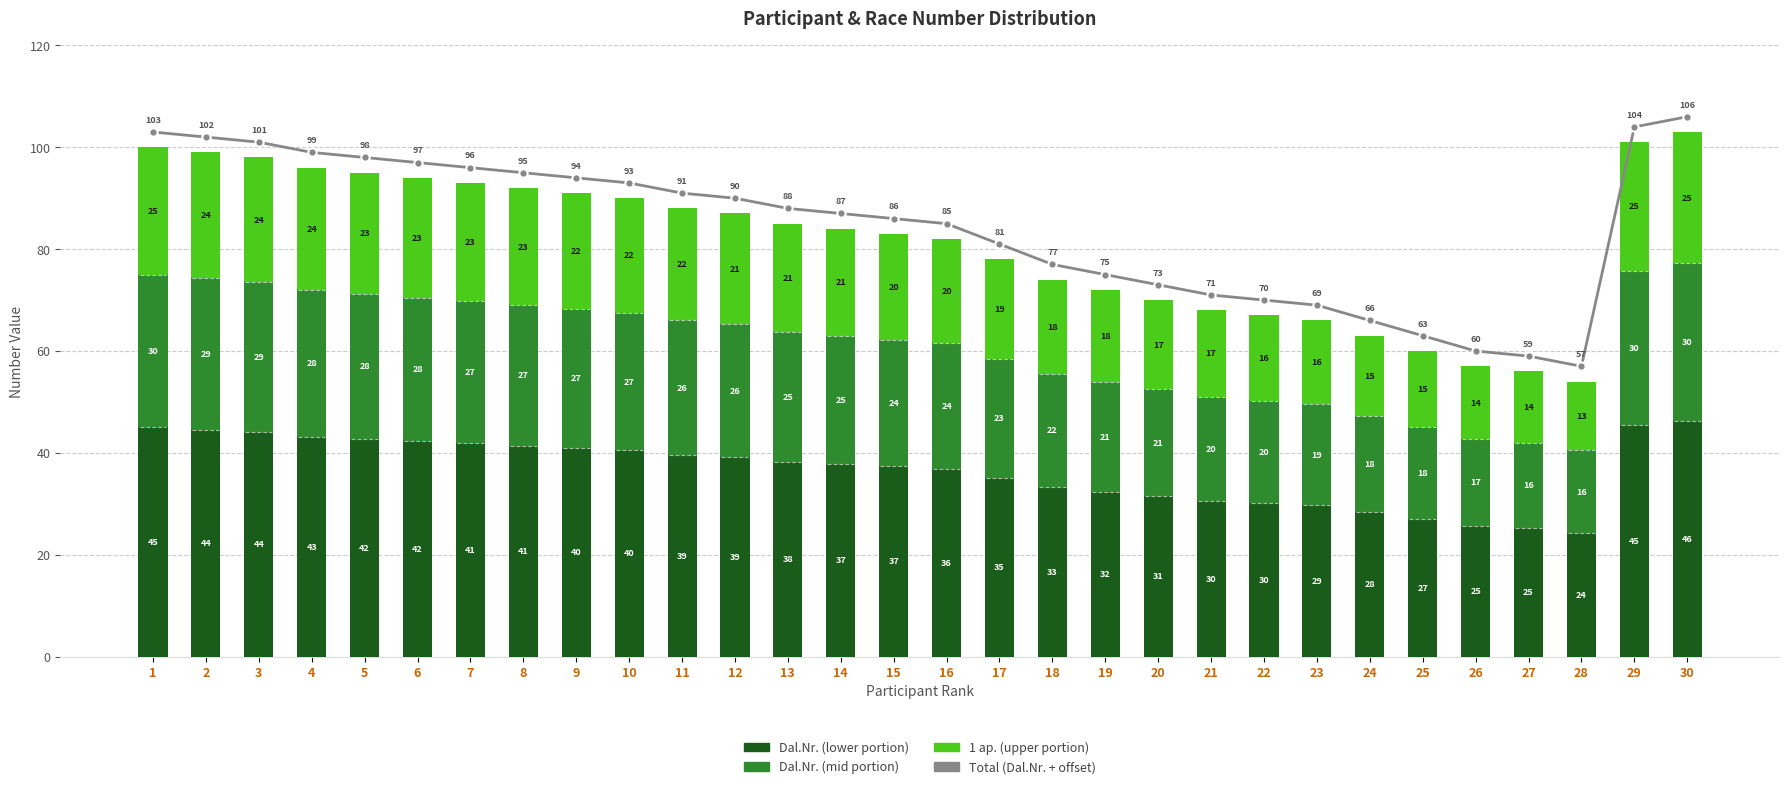

How many groups of bars are there?

30